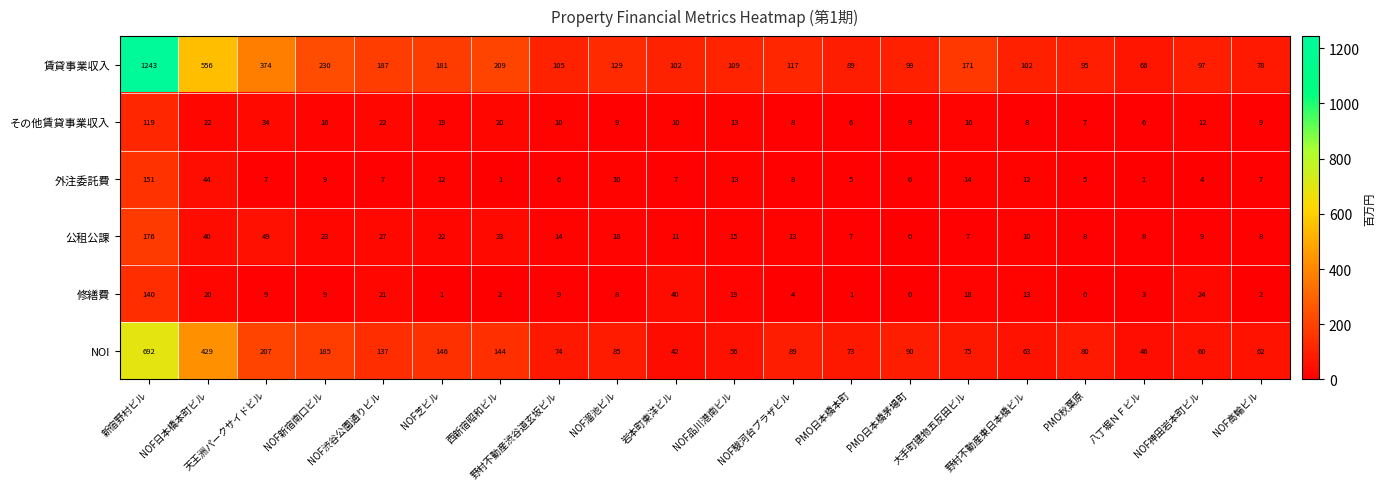

Between 岩本町東洋ビル and 野村不動産東日本橋ビル, which series saw the biggest shift?

修繕費